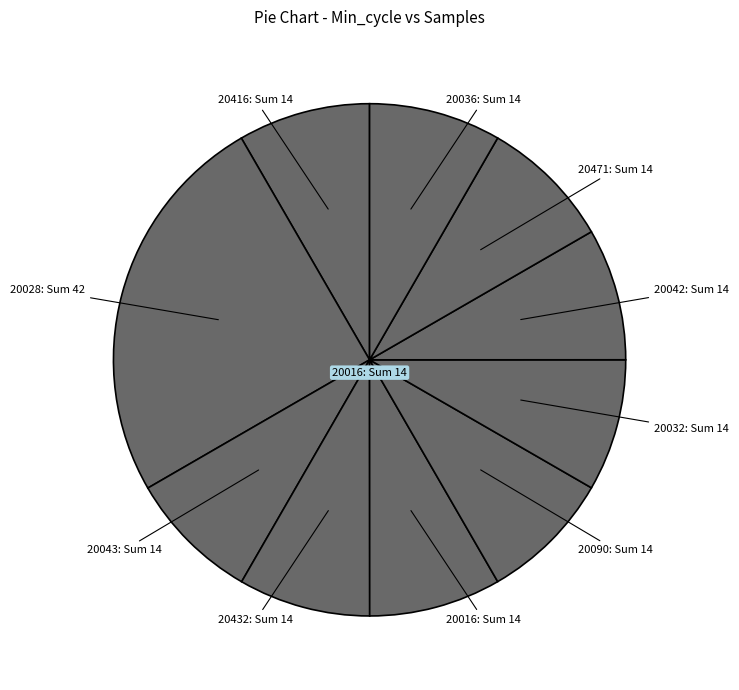

Count the number of slices in the pie.

10